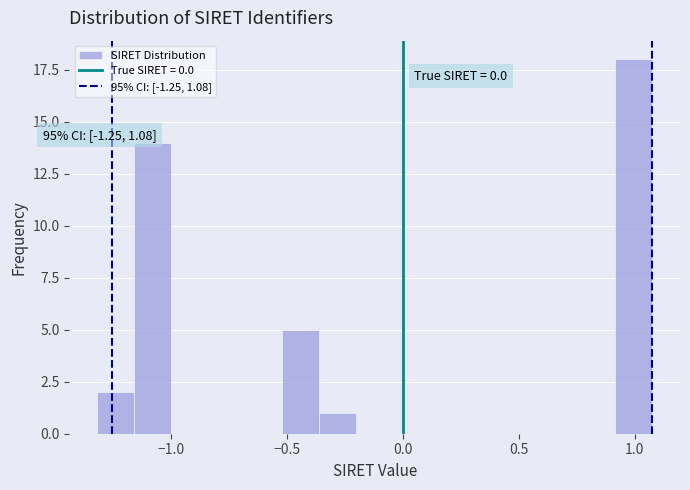

Read against the x-axis, roughly where is the centre of the tallest bar?

1.00